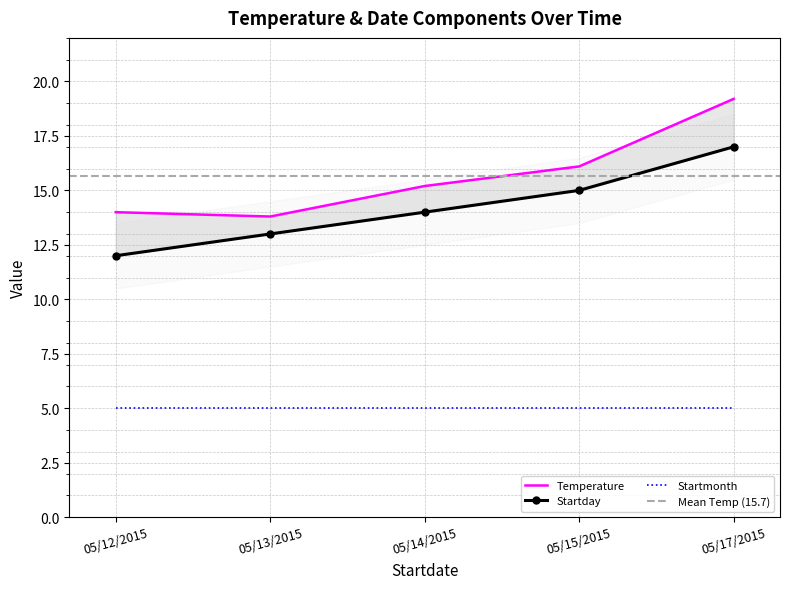

What is the label of the 5th point from the right?

05/12/2015